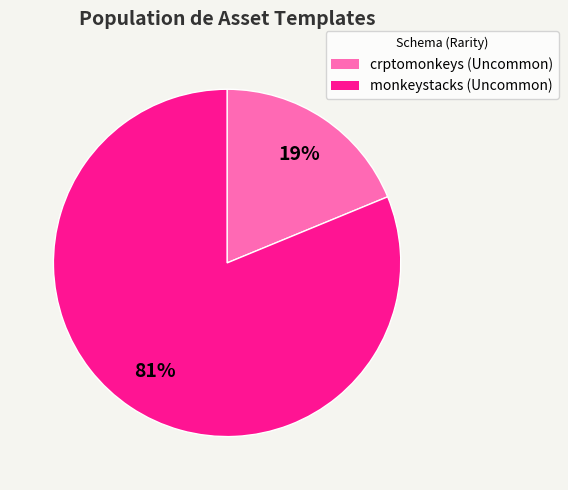

To the nearest percent, what portion does crptomonkeys (Uncommon) represent?

19%